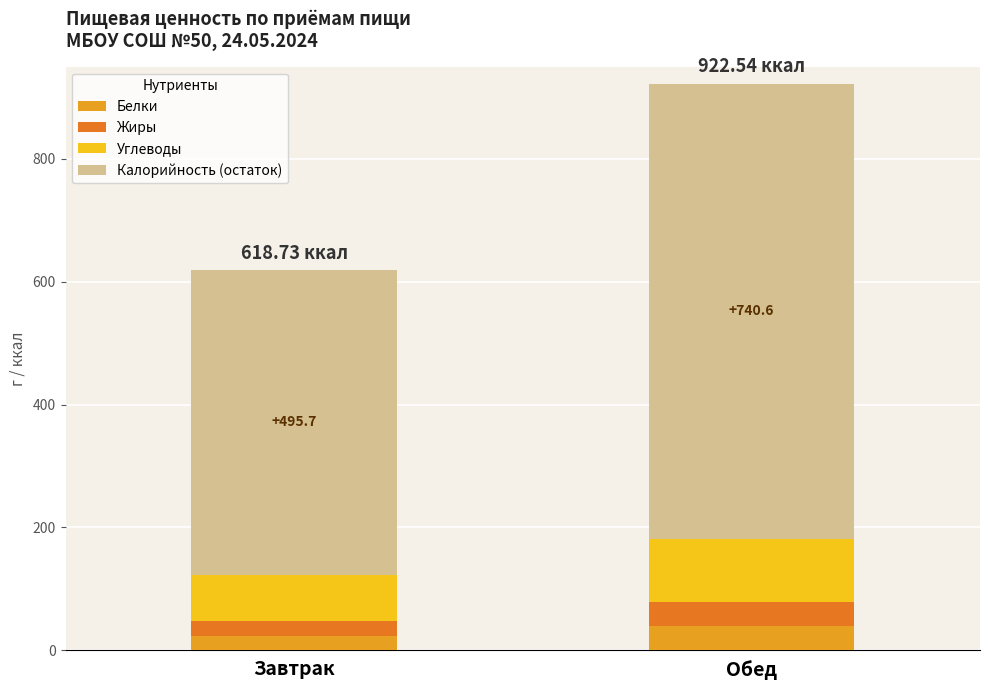

What is the total value across all series at Обед?

922.5